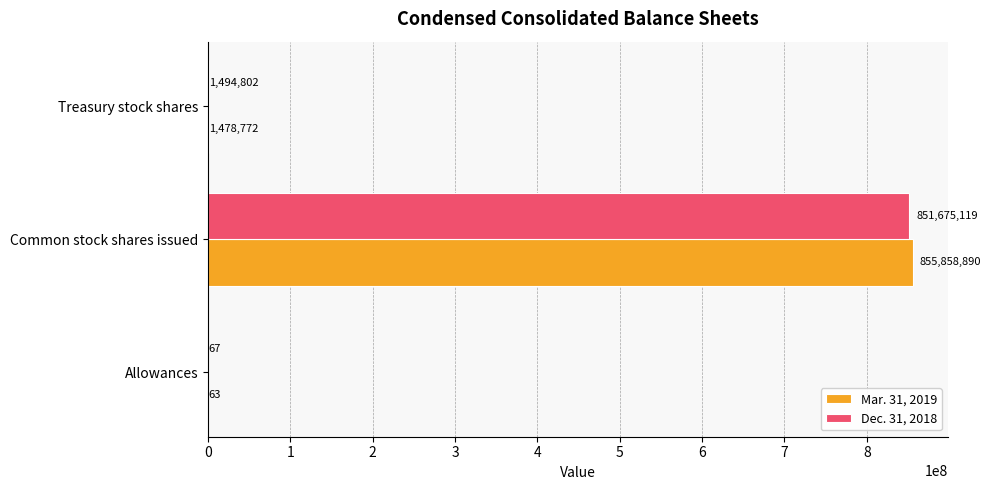

What is the total value across all series at Treasury stock shares?

2973574